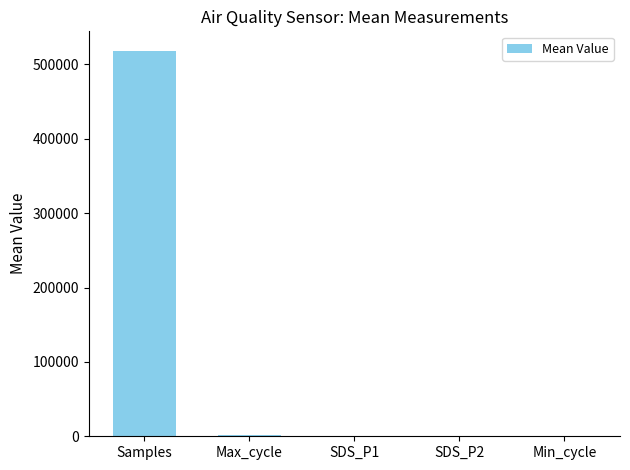

What is the difference between the values at Samples and SDS_P2?

518510.5